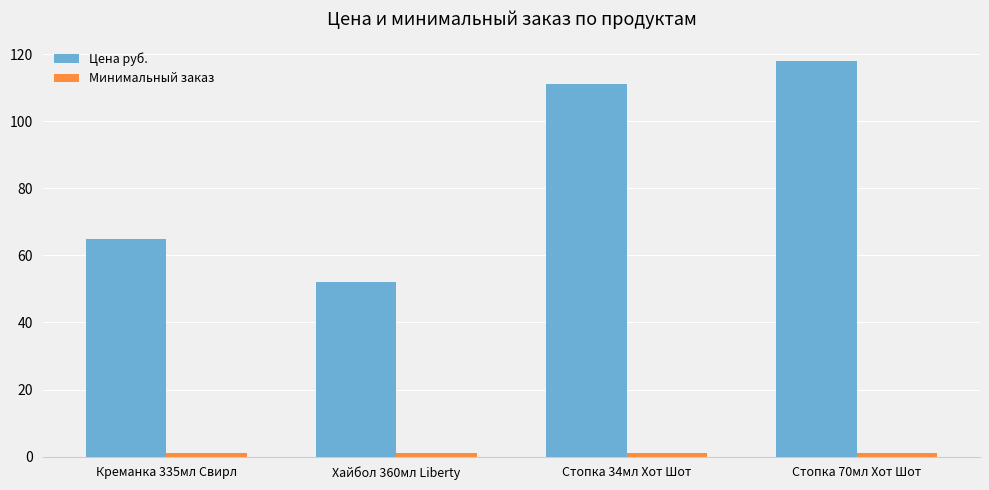

What is the total value across all series at Стопка 70мл Хот Шот?

119